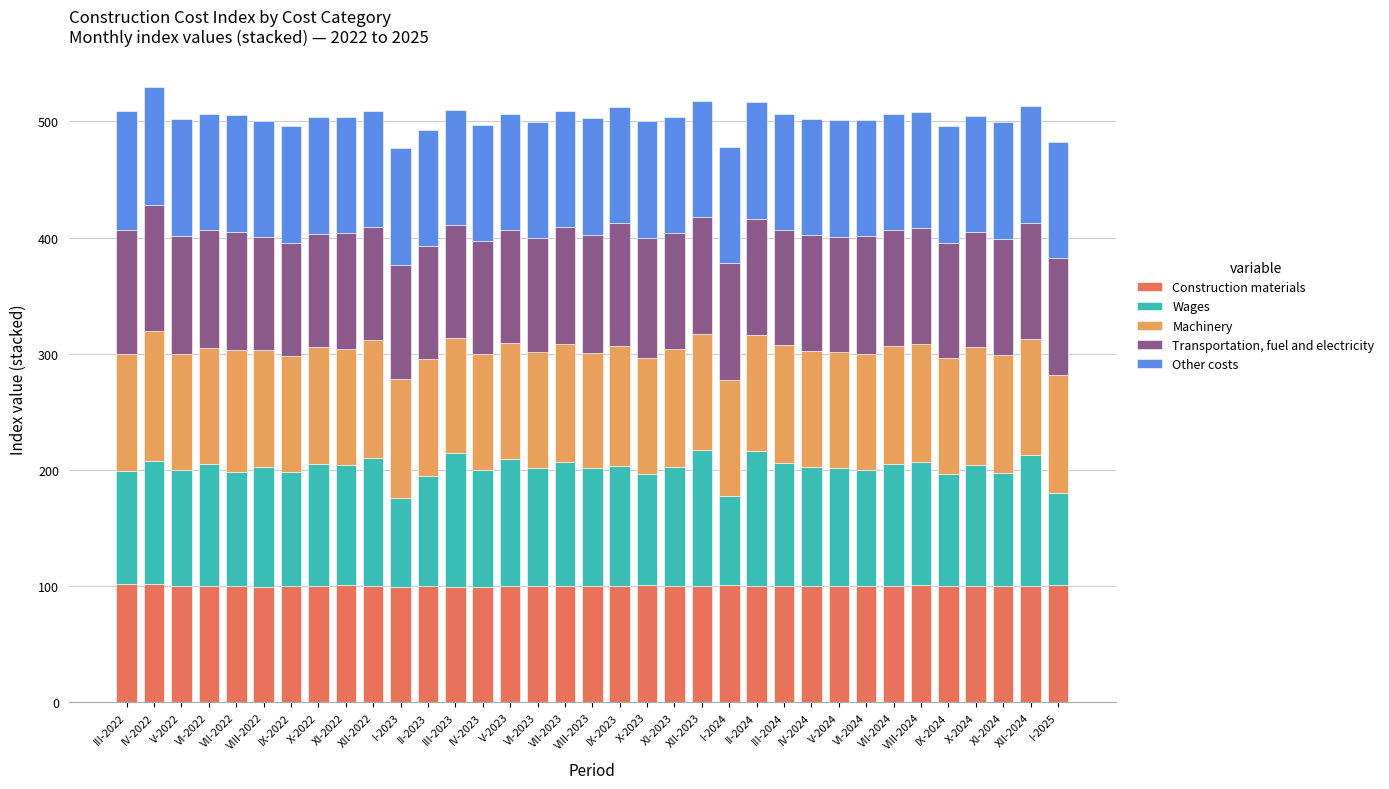

The Construction materials series shows 53.9 at XII-2023. True or false?

False